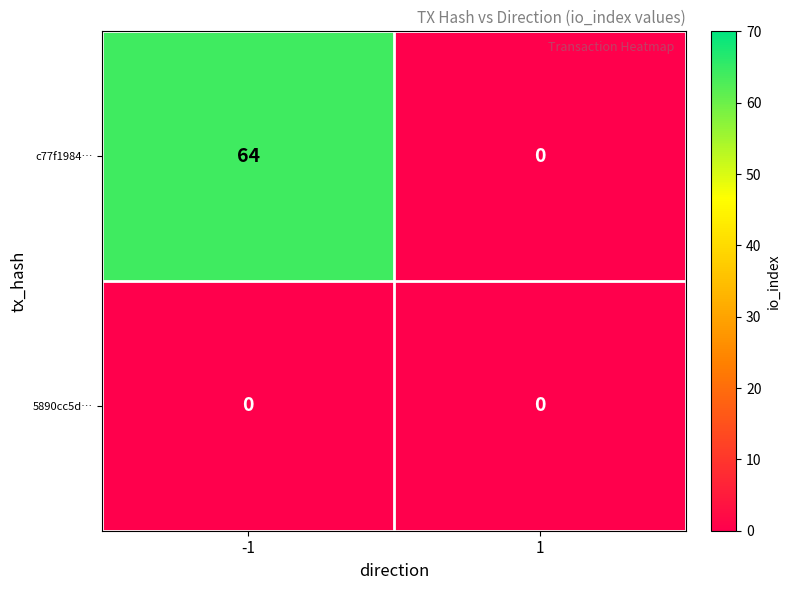

What is the sum of the c77f1984… values at -1 and 1?

64